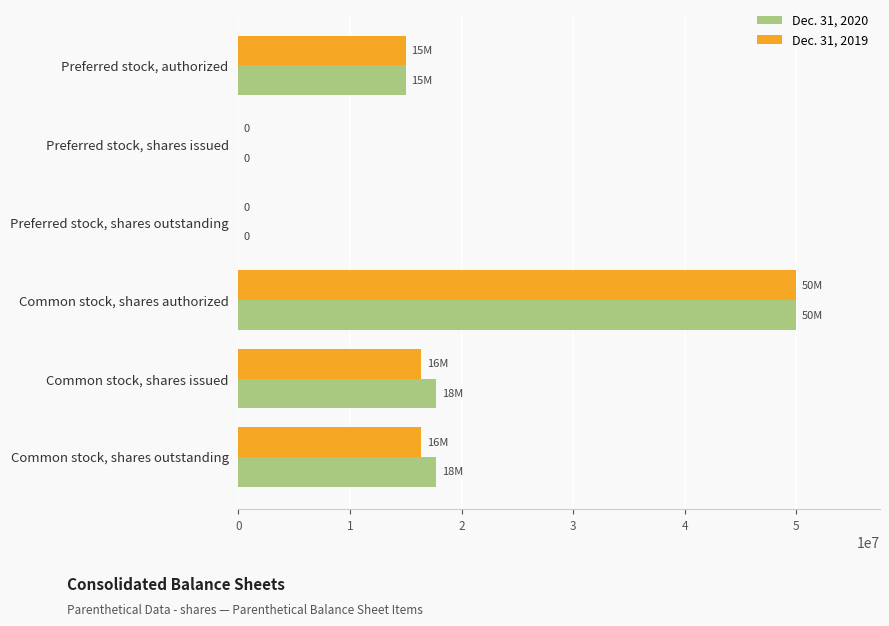

Which series changed the most between Preferred stock, shares issued and Common stock, shares issued?

Dec. 31, 2020